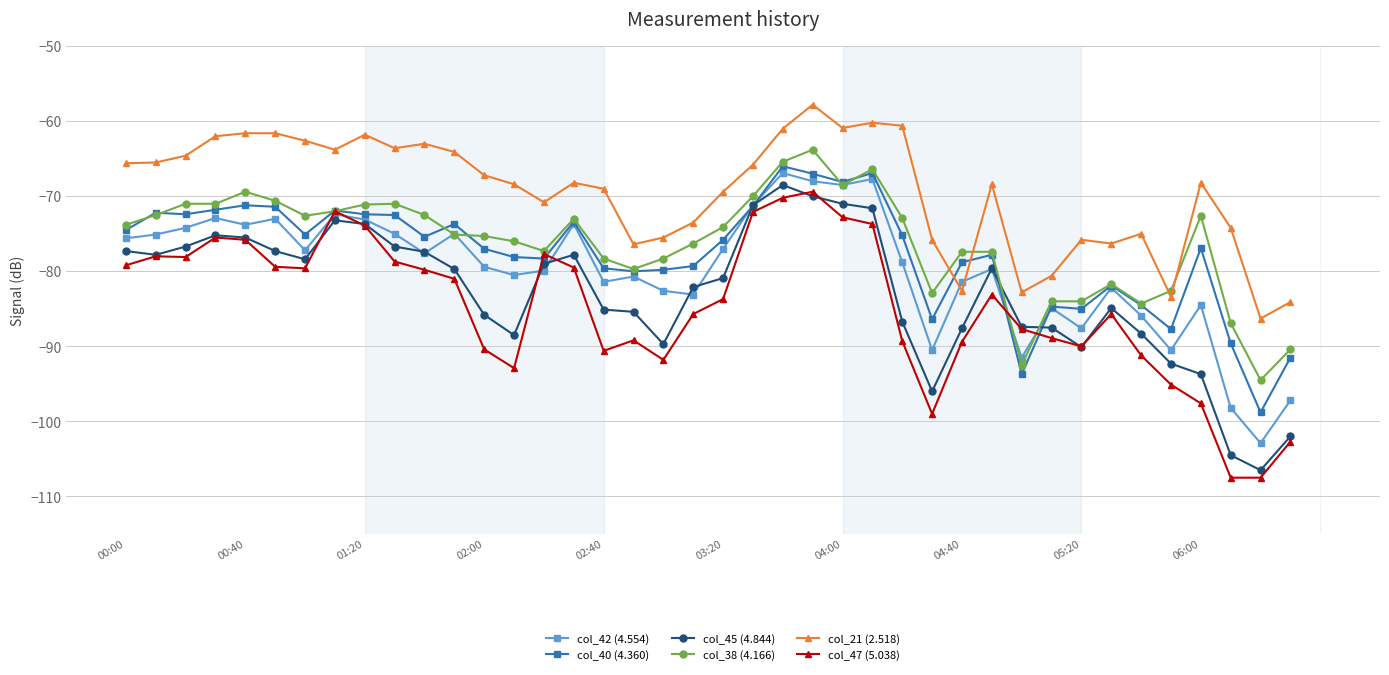

What is the difference between the maximum and minimum values in the col_45 (4.844) series?

38.0